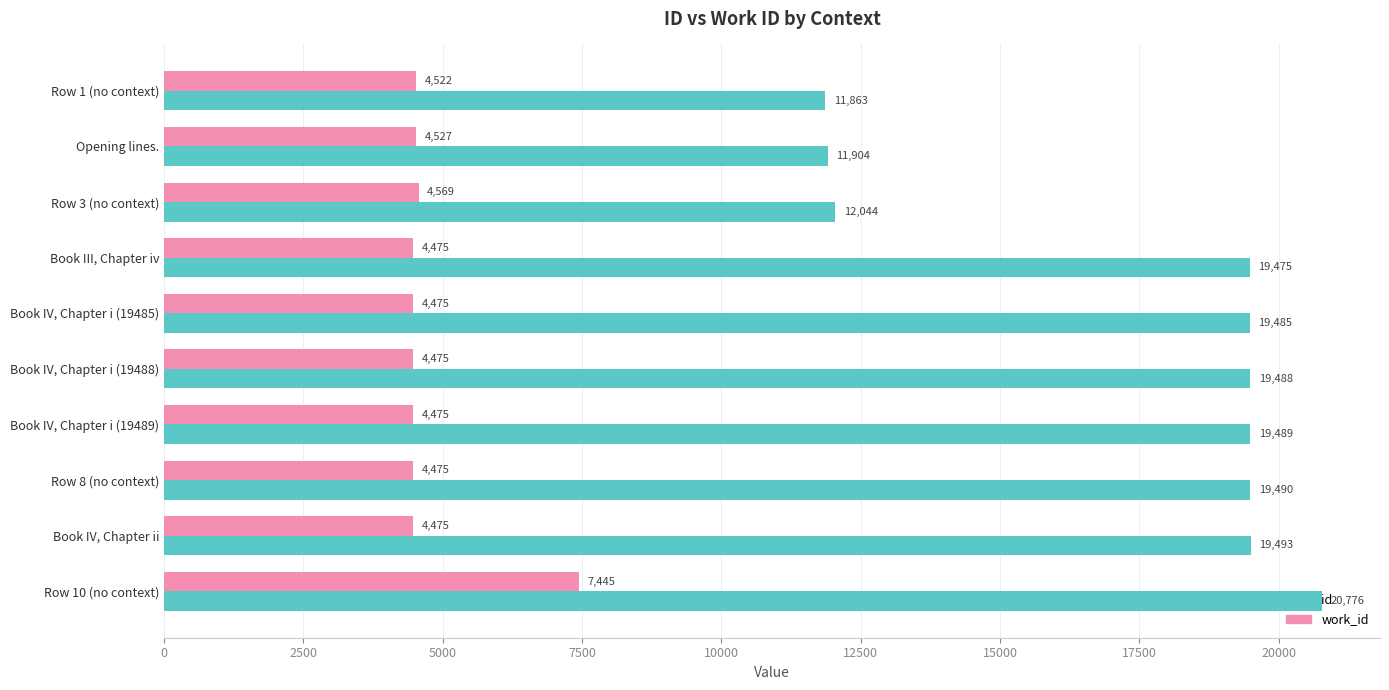

Which series has the largest range (max minus min)?

id